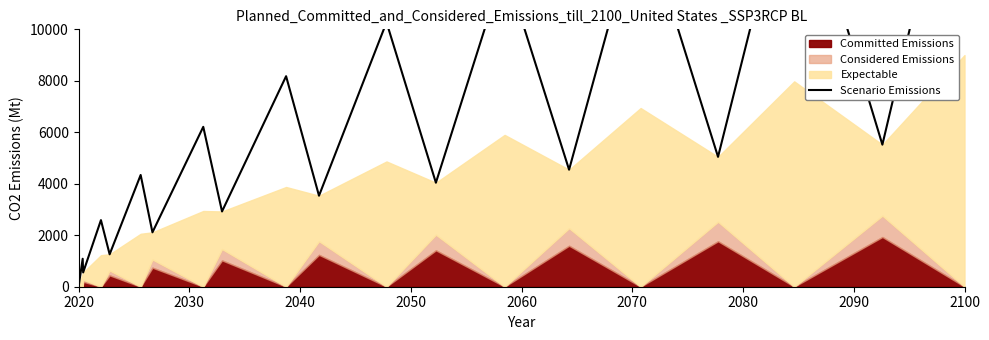

Does the chart have visible grid lines?

No